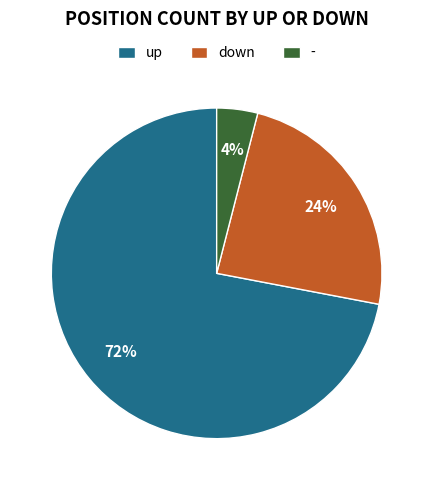

Is it true that up is 72% of the pie?

True